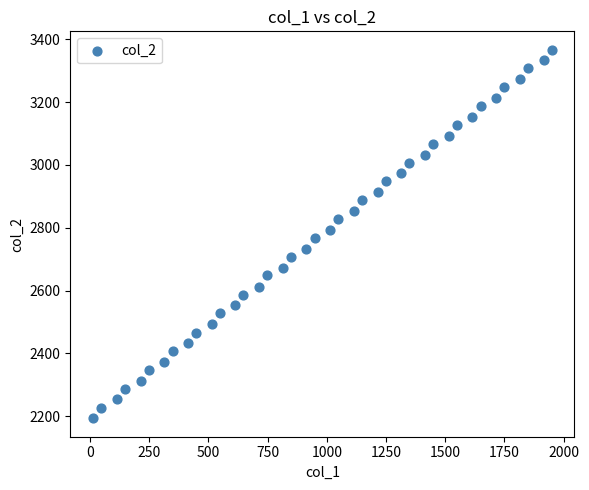

What is the range of X values (max minus min)?

1935